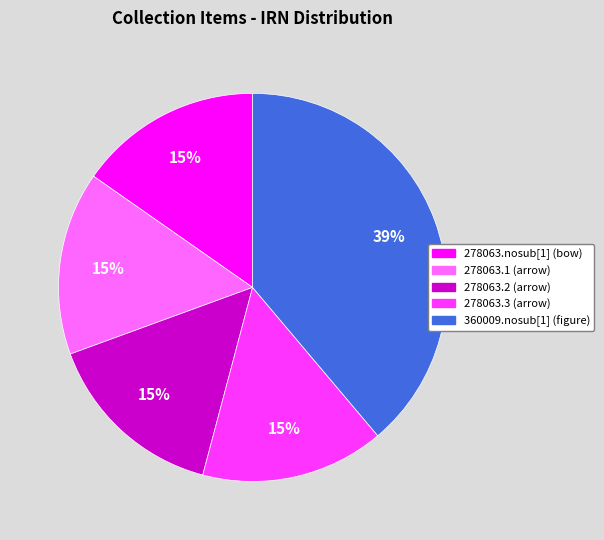

Which slice is the largest?

360009.nosub[1]